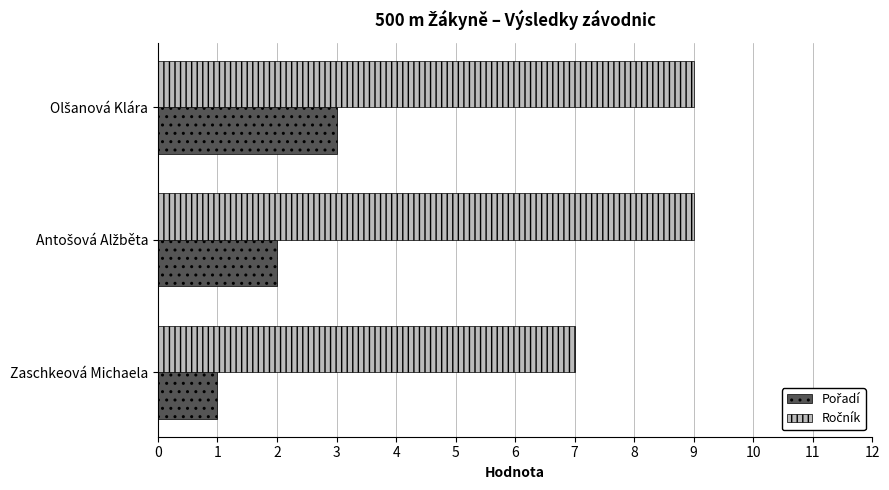

What is the greatest value displayed?

9